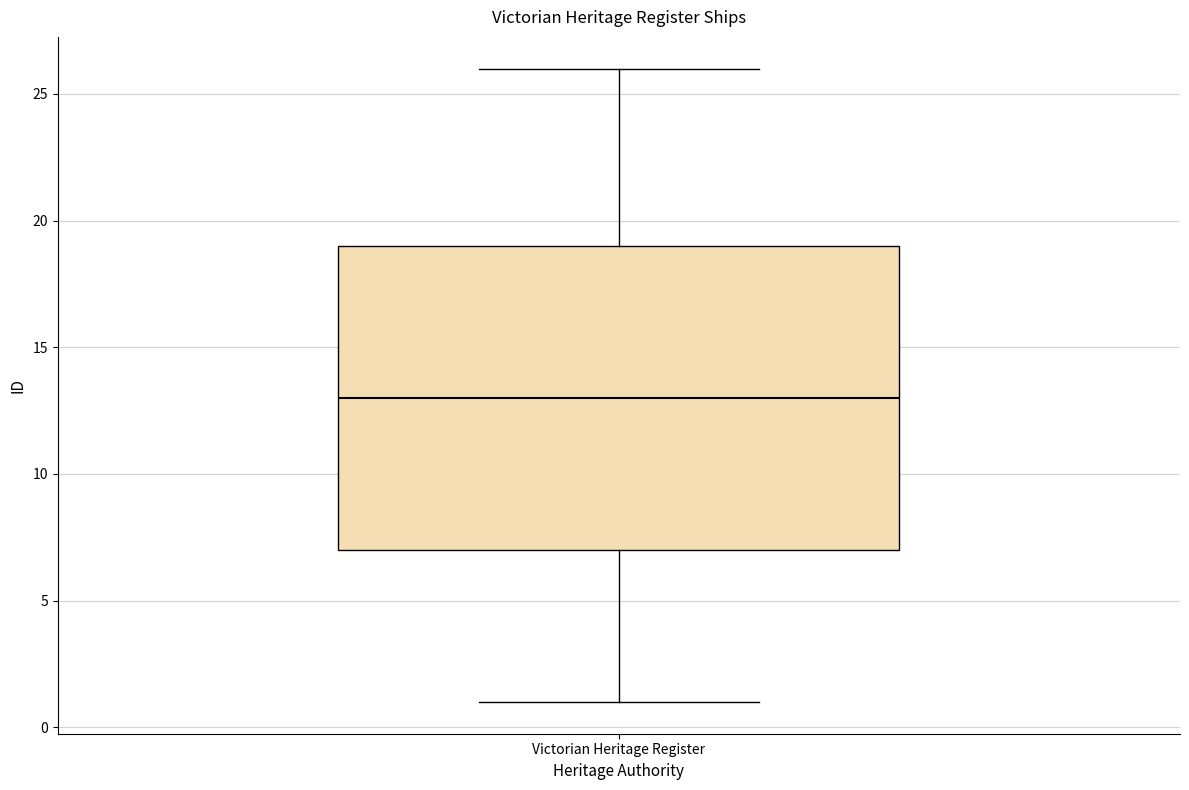

Transcribe this box plot: give where the median line is, the range the box spans, and where the two whiskers end, as read against the y-axis. The values are not printed on the chart, so give them approximately, as read against the axis.

median 13, box 7 to 19, whiskers 1 to 26